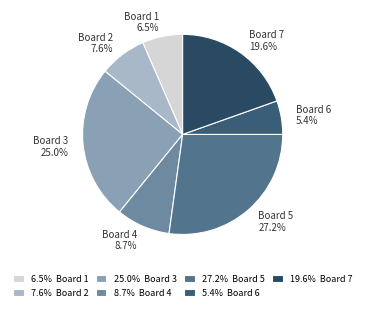

Which has a higher value, Board 5 or Board 6?

Board 5